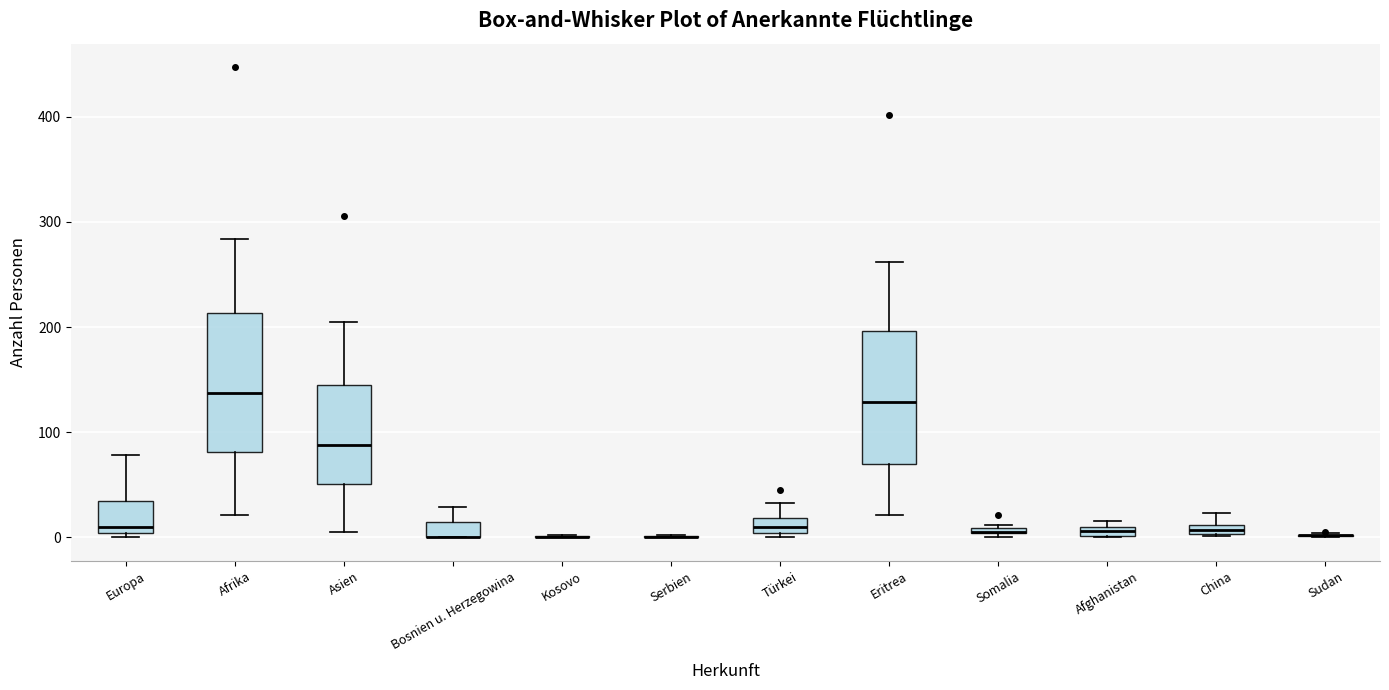

Where does the upper whisker of the box for Türkei end on the y-axis? The values are not printed on the chart, so give them approximately, as read against the axis.

30